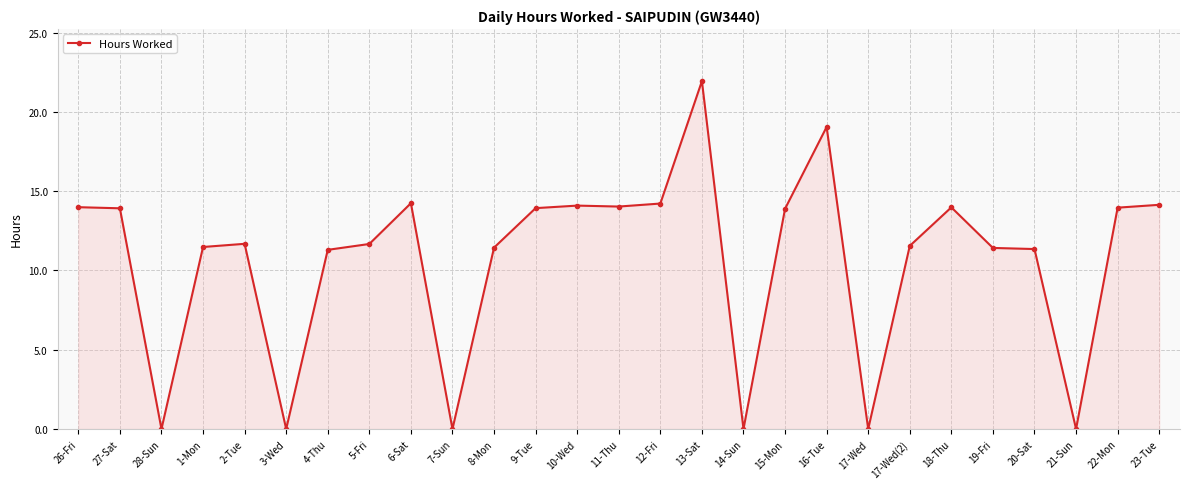

What is the change in value from 9-Tue to 21-Sun?

-13.9